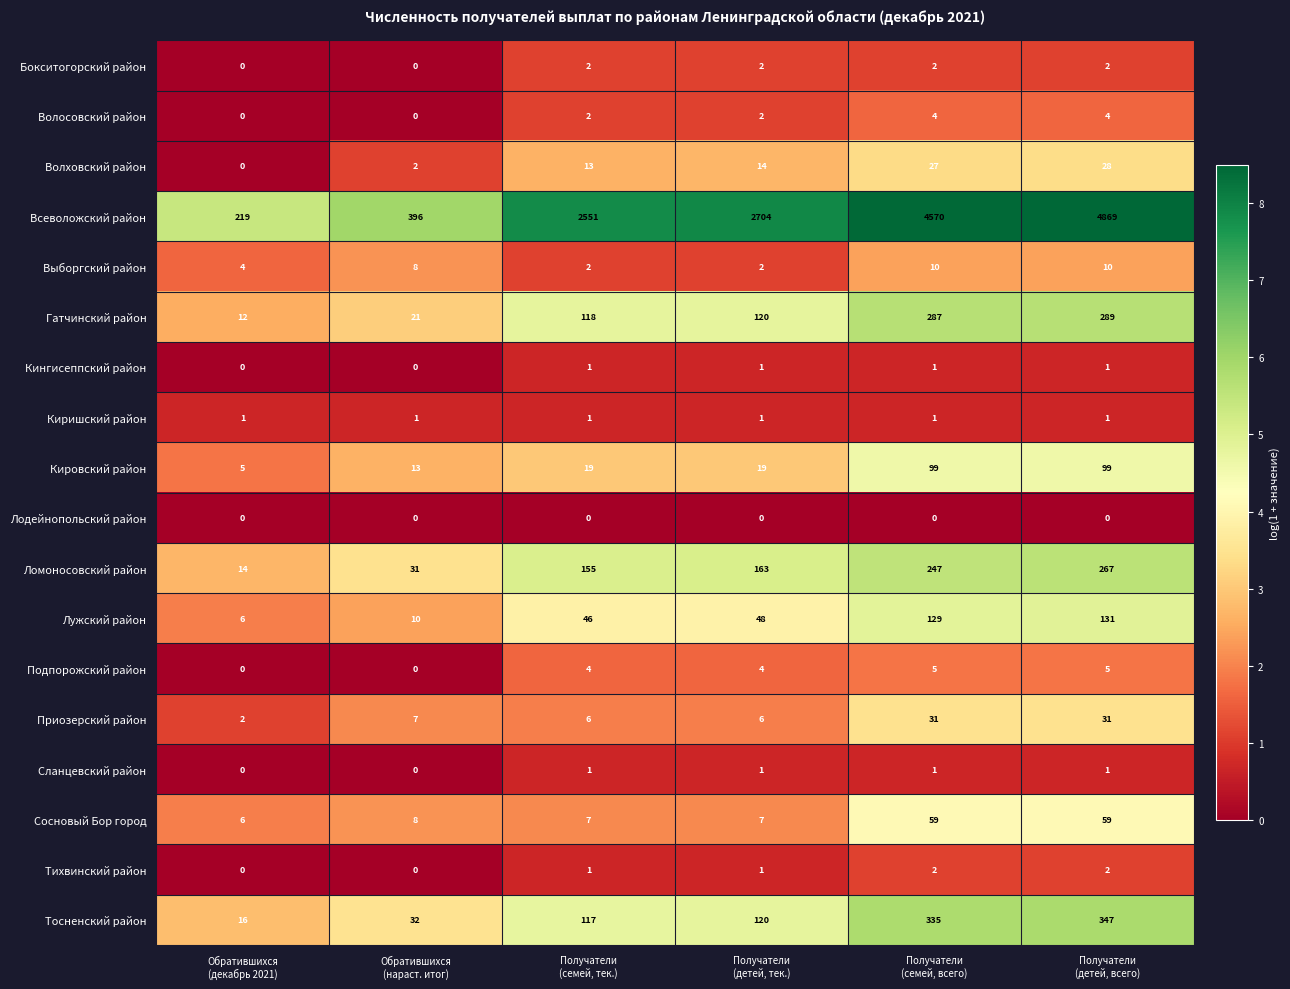

What is the maximum value for Волховский район?

28